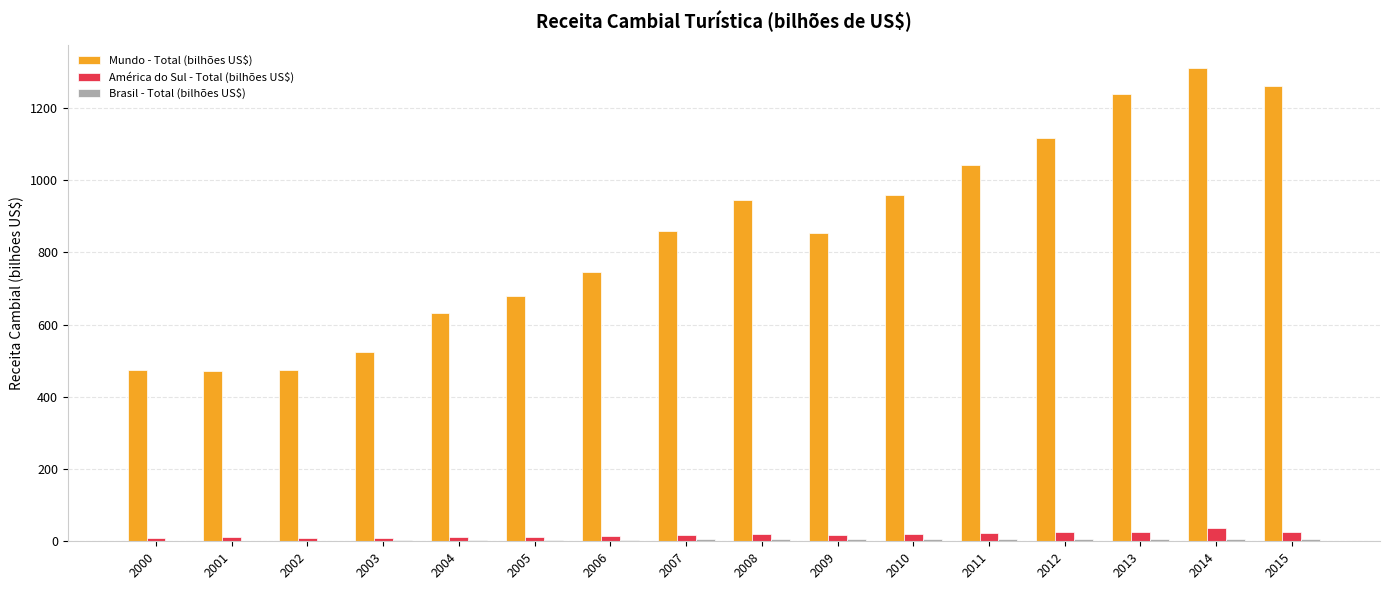

What is the greatest value displayed?

1310.2